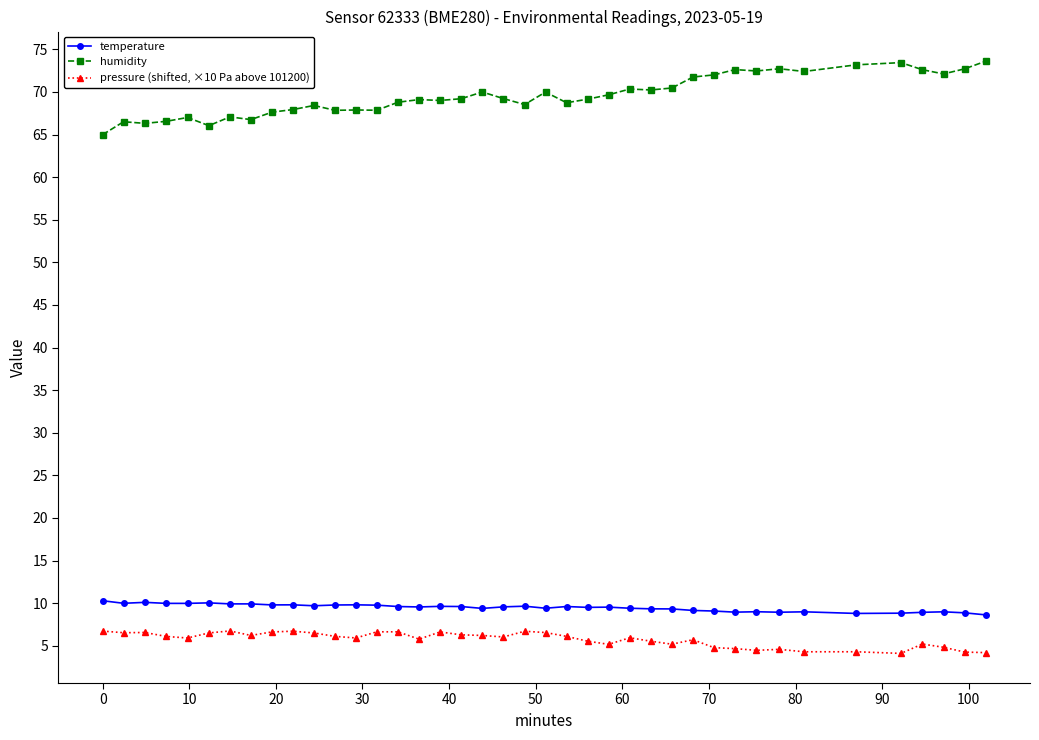

Which series has the largest range (max minus min)?

humidity